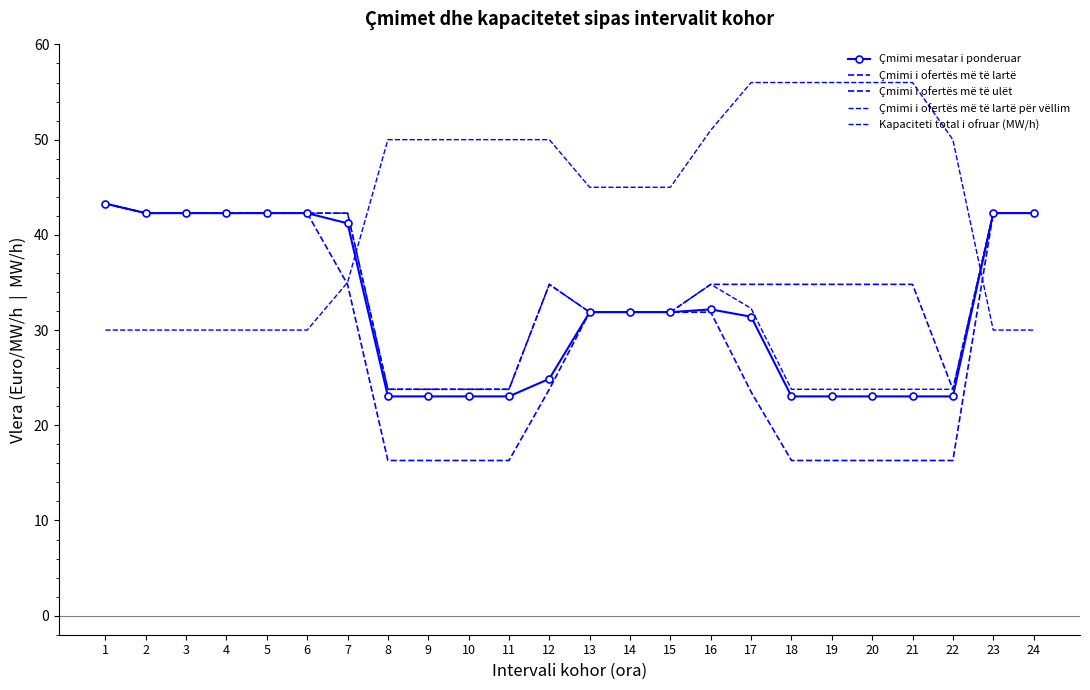

Is it true that Çmimi mesatar i ponderuar equals 23.0 at 18?

True